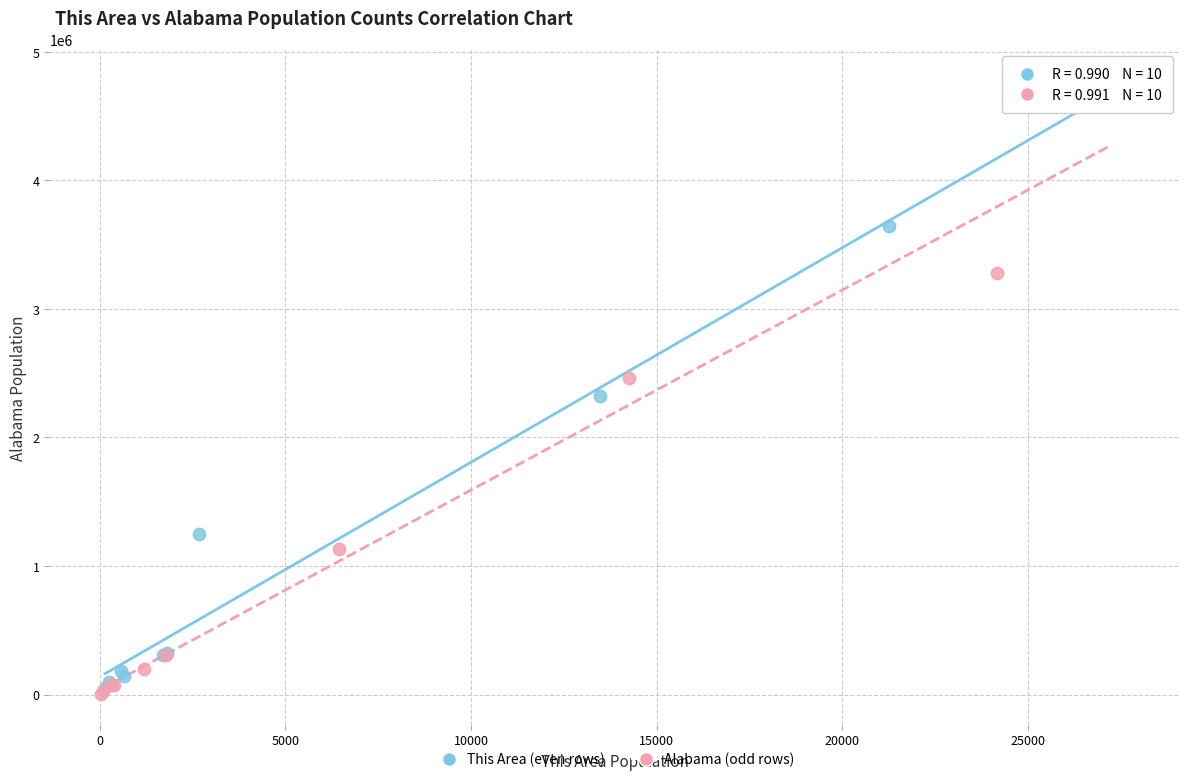

Which series has the widest spread of Y values?

This Area (even rows)